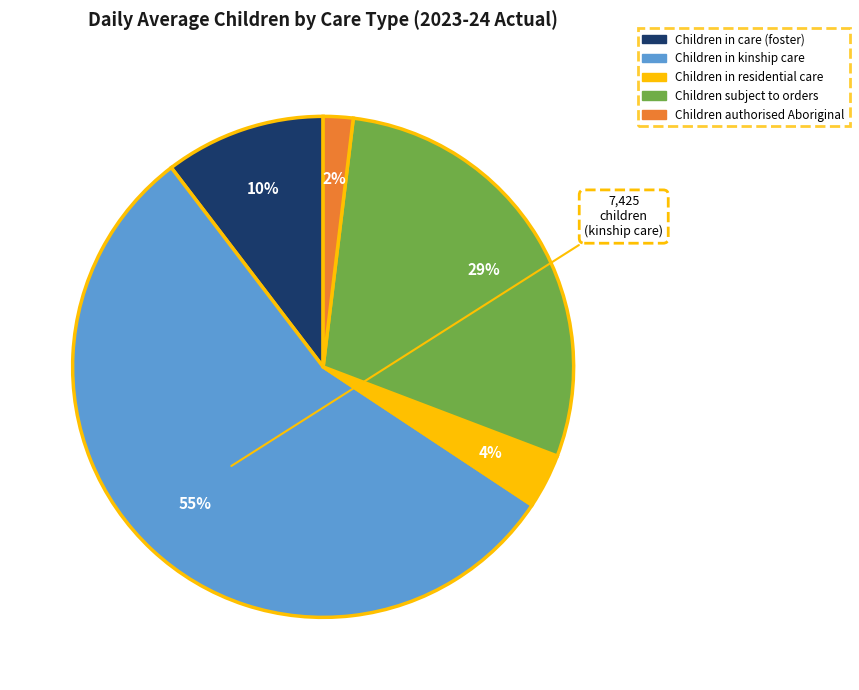

Is there a majority slice in this chart?

Yes